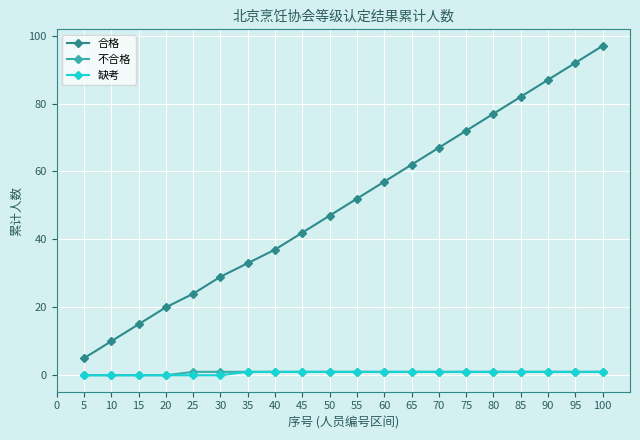

What is the maximum value shown in the chart?

97